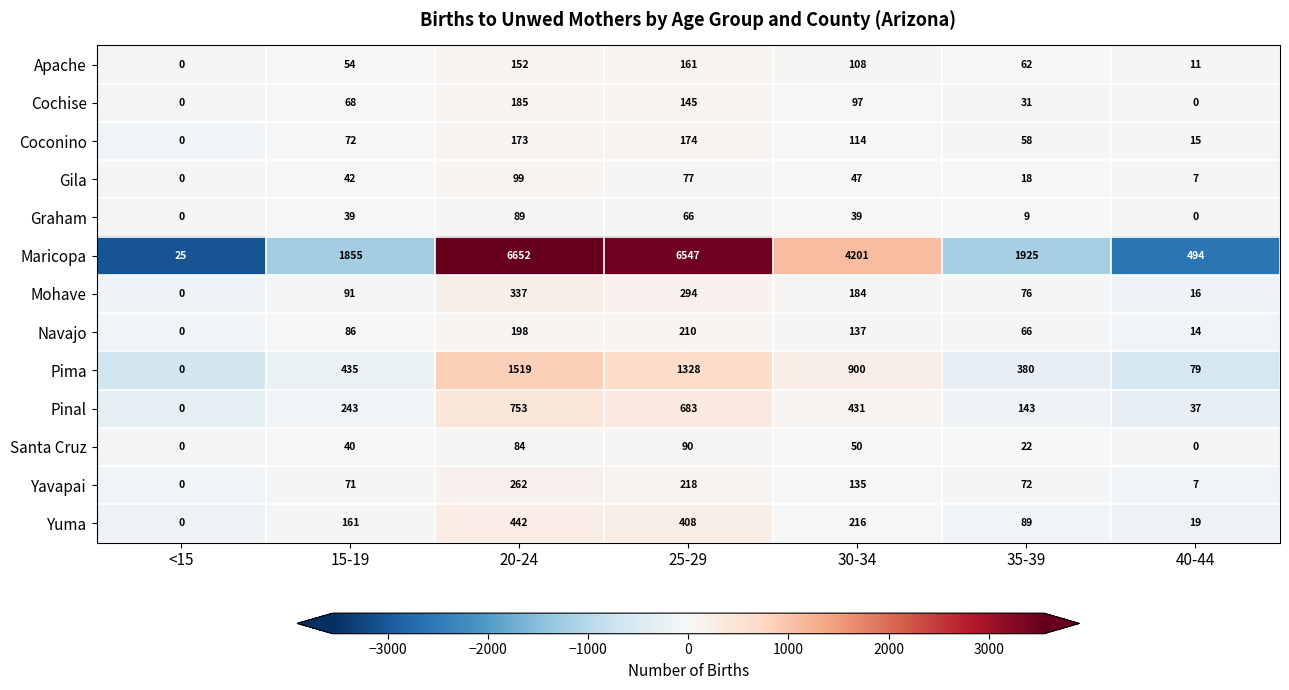

The Graham series shows 130 at 20-24. True or false?

False